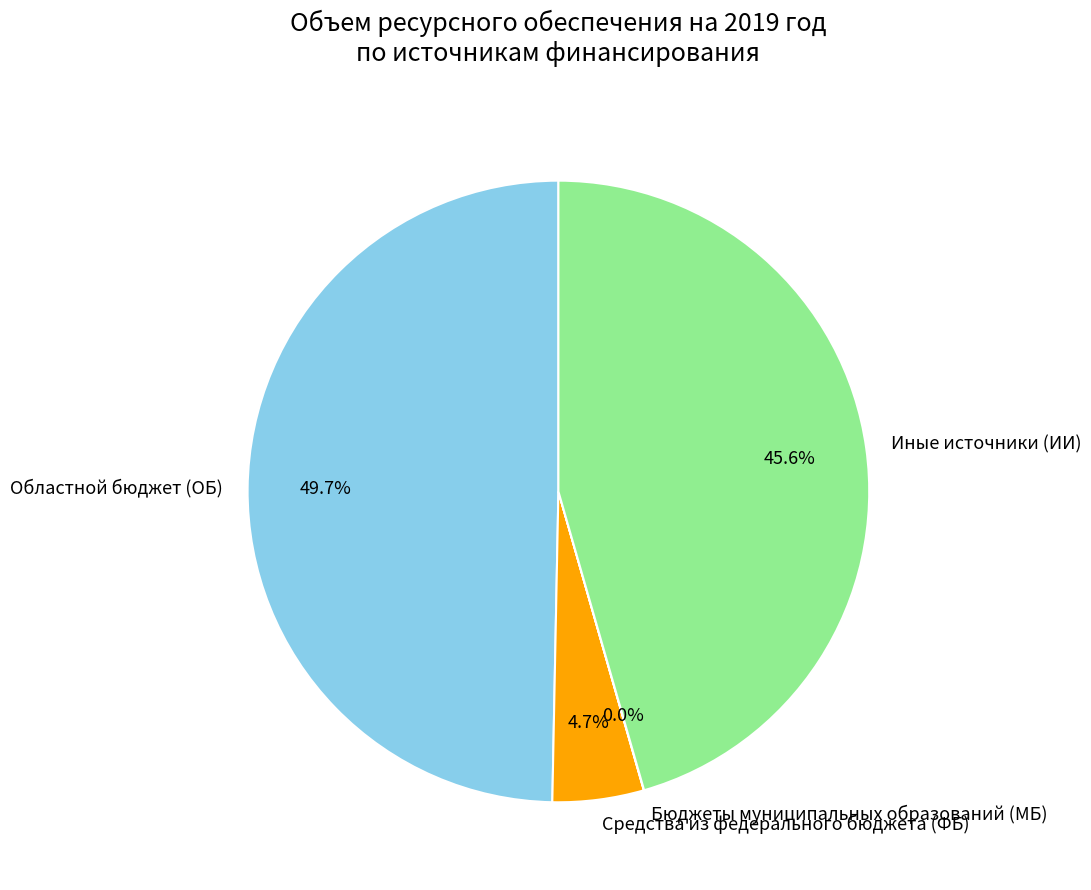

Does Средства из федерального бюджета (ФБ) represent more than half of the total?

No